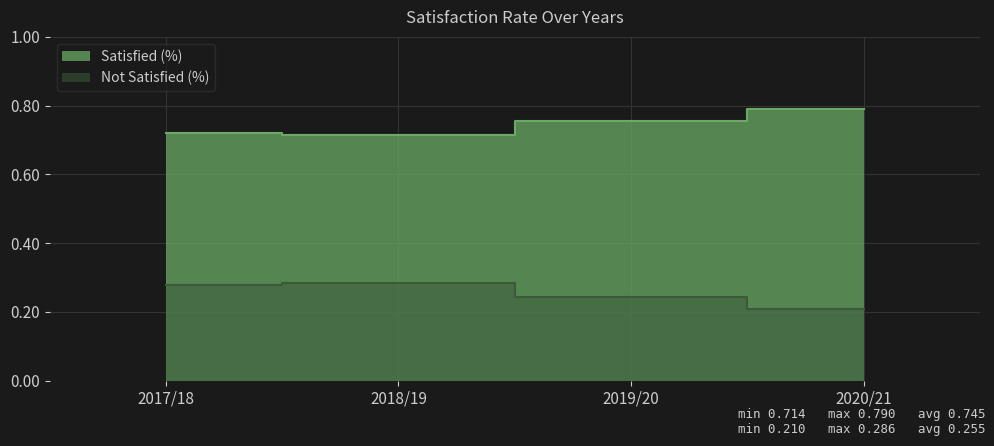

How many lines are shown in the chart?

2